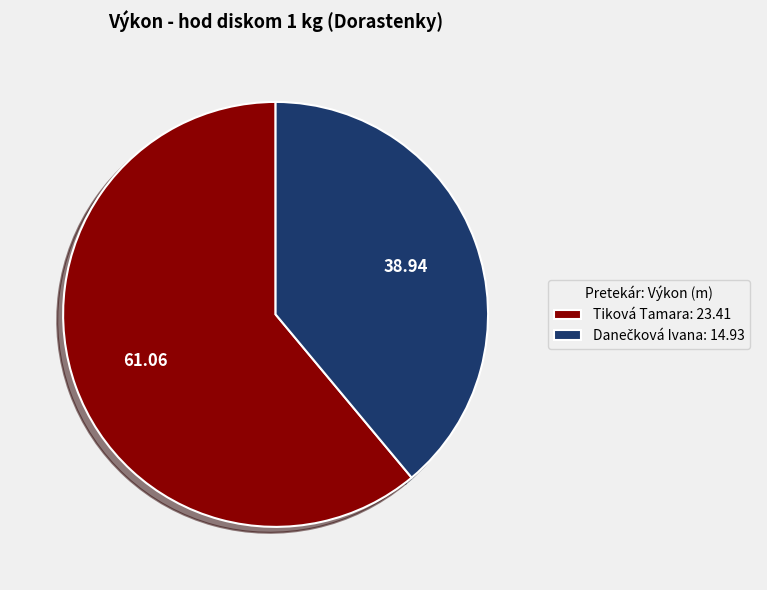

Which slice is the largest?

Tiková Tamara